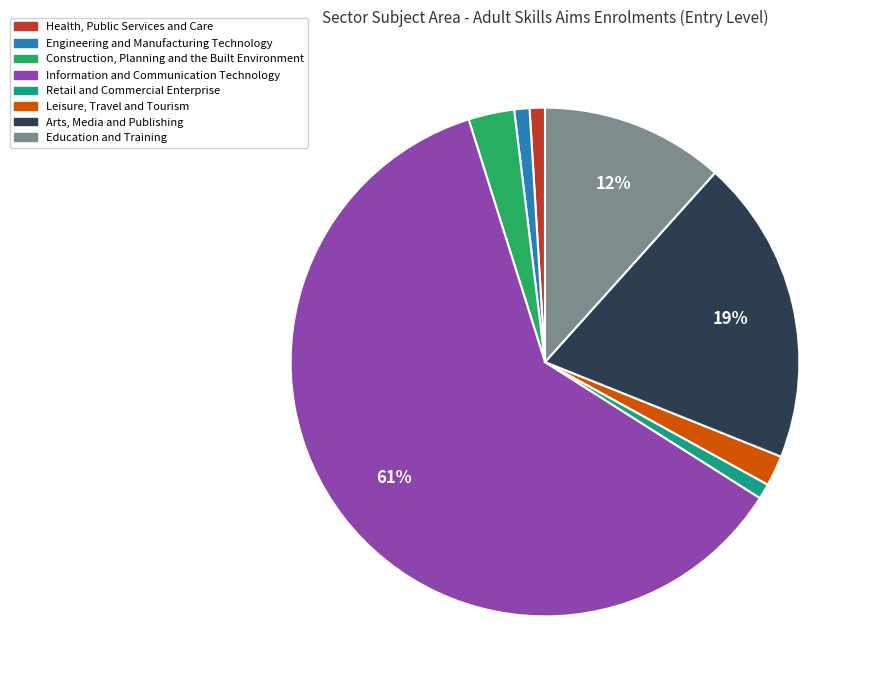

To the nearest percent, what is the difference between the largest and smallest slice percentages?

60%